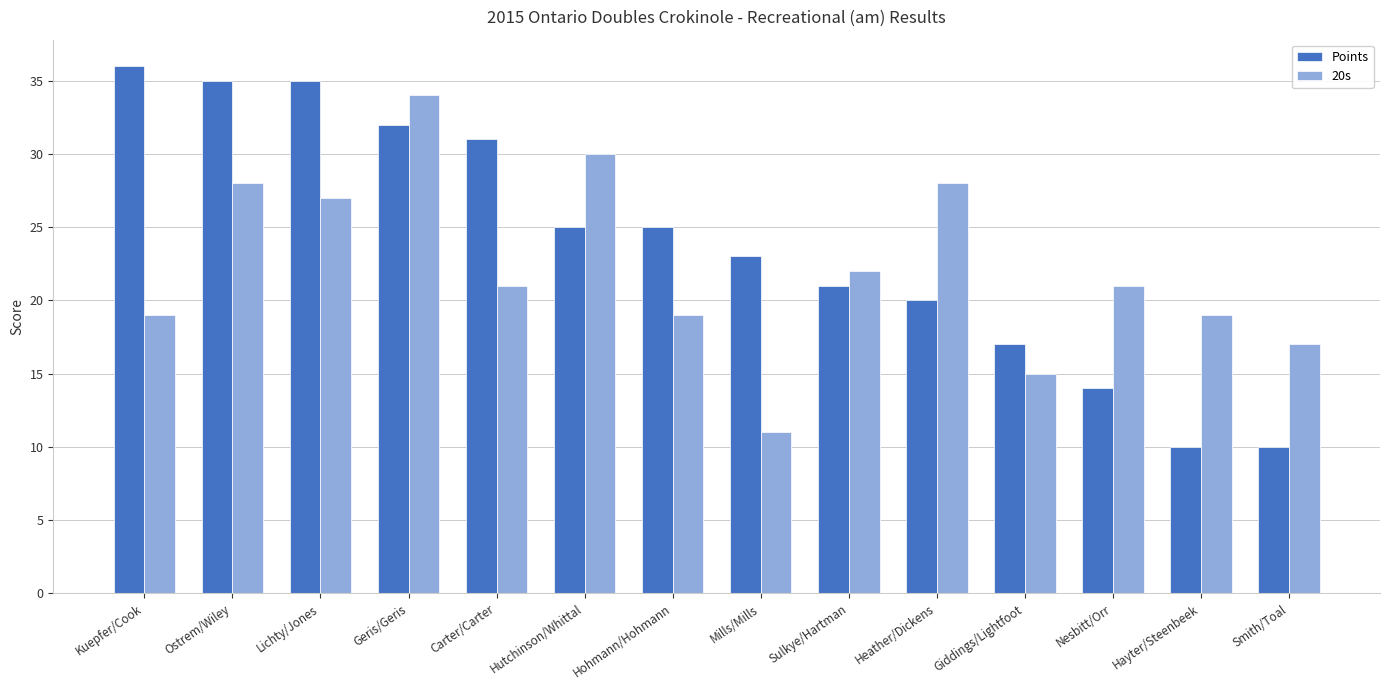

Reading right to left, list all the values displayed in this chart.

Points: 10	10	14	17	20	21	23	25	25	31	32	35	35	36
20s: 17	19	21	15	28	22	11	19	30	21	34	27	28	19